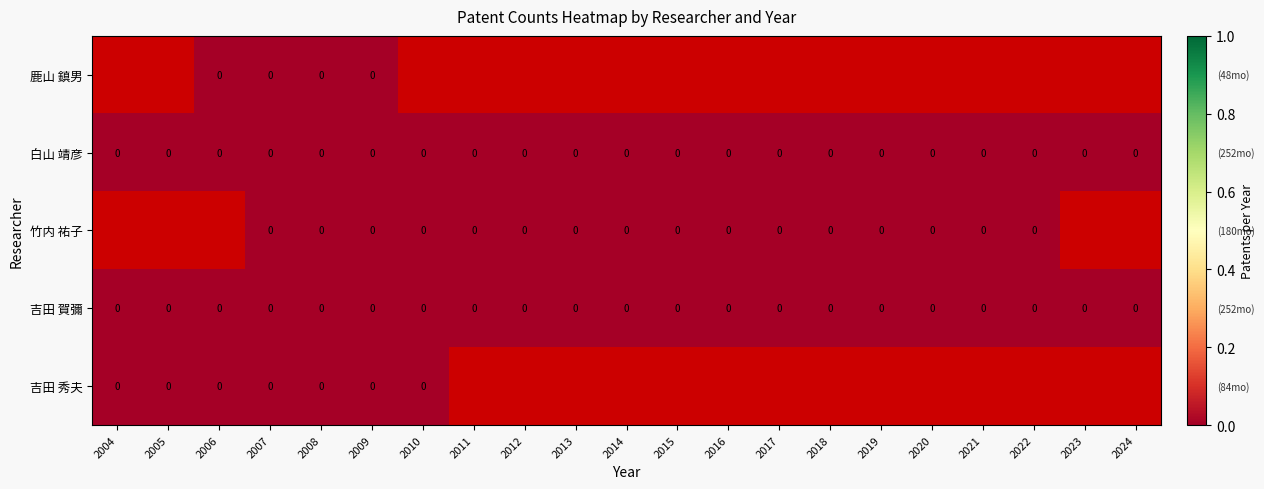

Count the number of data series in this chart.

5